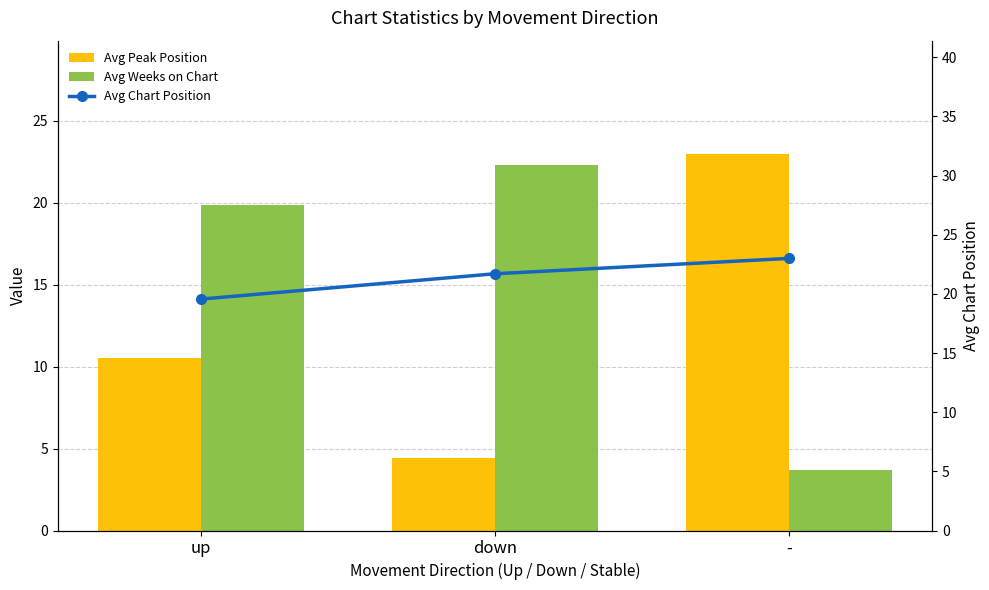

Rank the series by their maximum value, from highest to lowest.

Avg Peak Position, Avg Chart Position, Avg Weeks on Chart